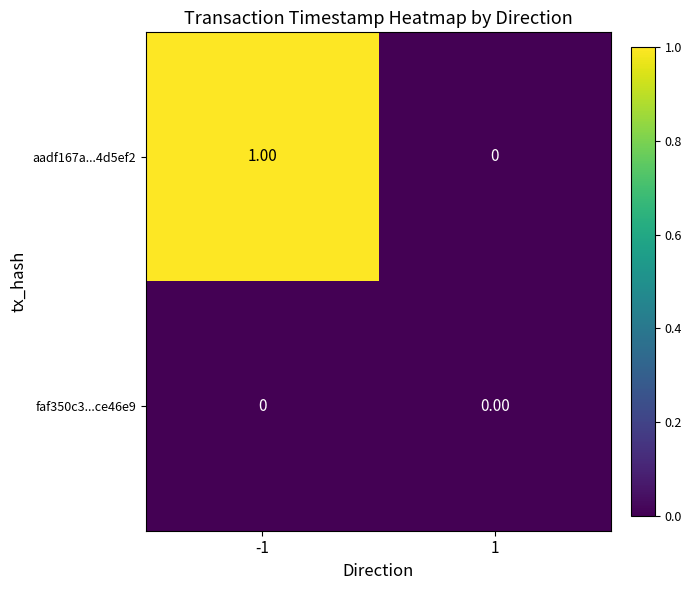

Which series has the largest total across all categories?

aadf167a...4d5ef2